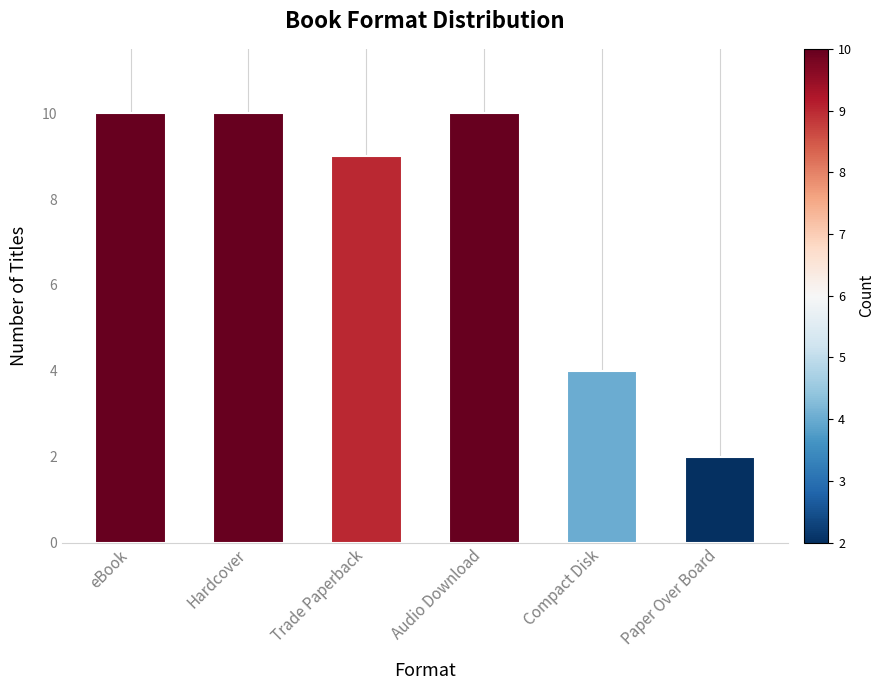

Which has a higher value, Trade Paperback or Audio Download?

Audio Download